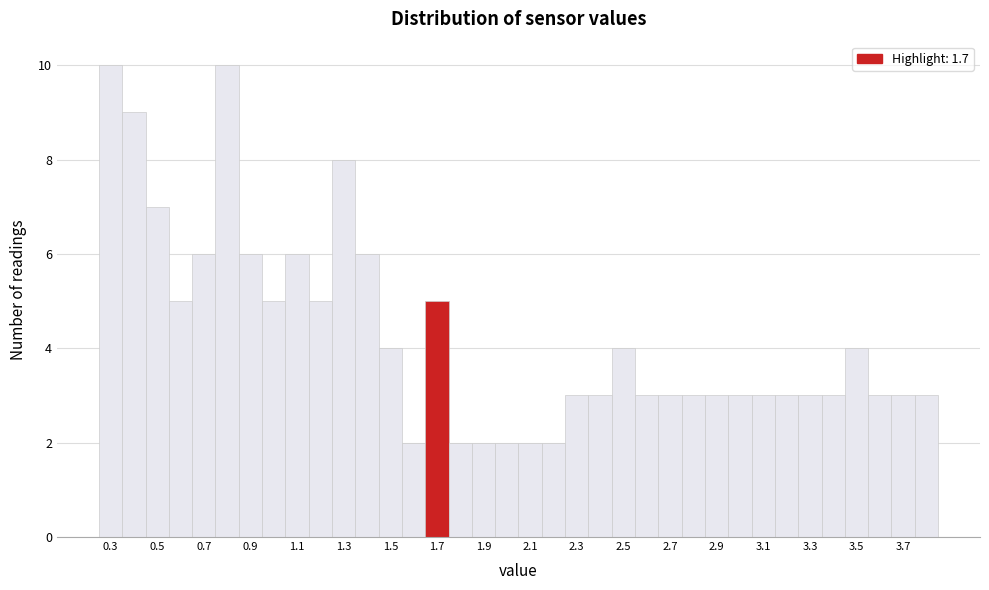

Reading left to right, transcribe this chart: for each bar, give the range it covers on the x-axis and its height. Neither the bar edges nor the heights are printed on the chart, so give them approximately, as read against the axes.

0.25 to 0.35: 10
0.35 to 0.45: 9
0.45 to 0.55: 7
0.55 to 0.65: 5
0.65 to 0.75: 6
0.75 to 0.85: 10
0.85 to 0.95: 6
0.95 to 1.05: 5
1.05 to 1.15: 6
1.15 to 1.25: 5
1.25 to 1.35: 8
1.35 to 1.45: 6
1.45 to 1.55: 4
1.55 to 1.65: 2
1.65 to 1.75: 5
1.75 to 1.85: 2
1.85 to 1.95: 2
1.95 to 2.05: 2
2.05 to 2.15: 2
2.15 to 2.25: 2
2.25 to 2.35: 3
2.35 to 2.45: 3
2.45 to 2.55: 4
2.55 to 2.65: 3
2.65 to 2.75: 3
2.75 to 2.85: 3
2.85 to 2.95: 3
2.95 to 3.05: 3
3.05 to 3.15: 3
3.15 to 3.25: 3
3.25 to 3.35: 3
3.35 to 3.45: 3
3.45 to 3.55: 4
3.55 to 3.65: 3
3.65 to 3.75: 3
3.75 to 3.85: 3